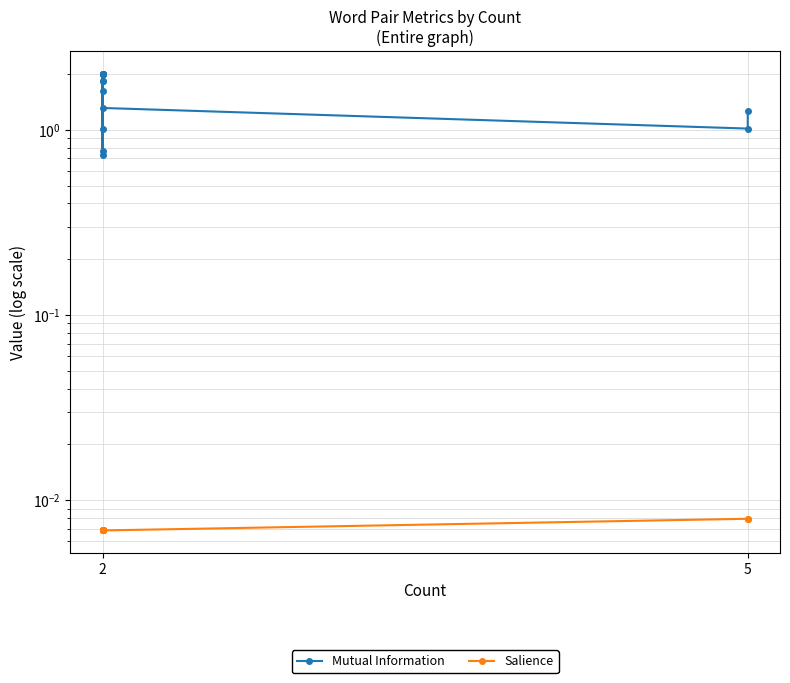

How many data points in Mutual Information are less than 1?

2